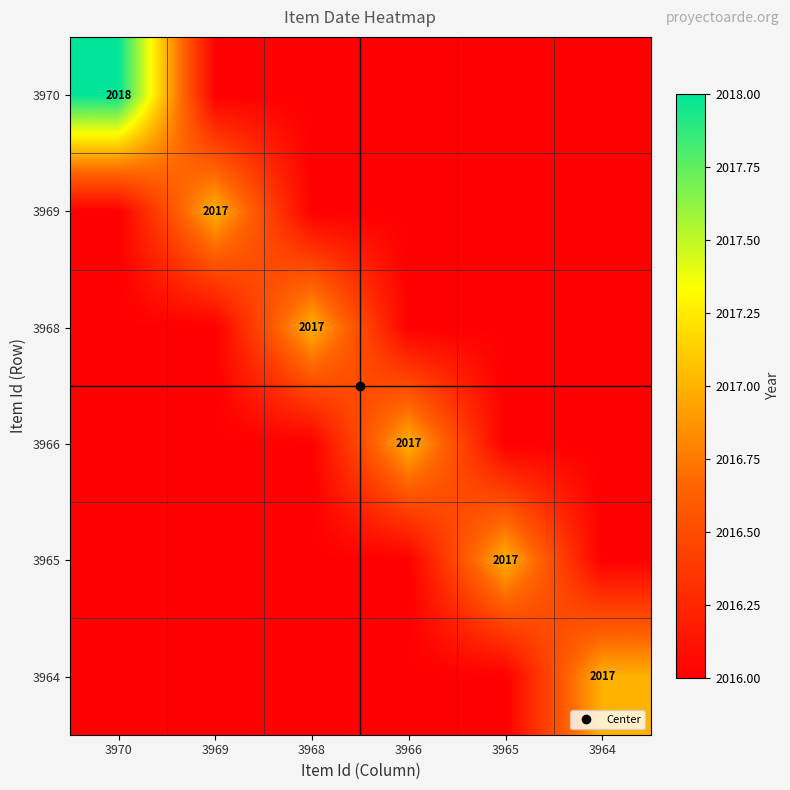

The 3970 series shows 2016 at 3966. True or false?

True